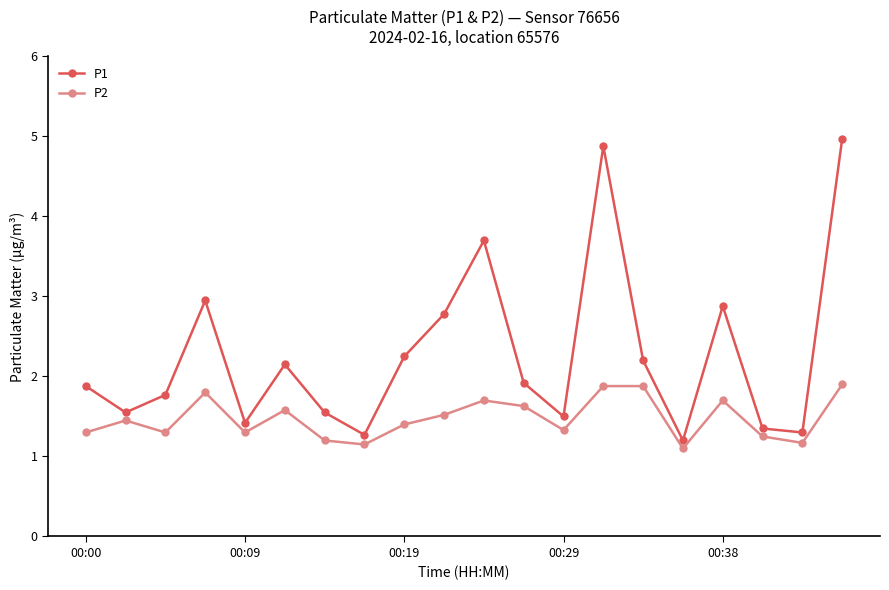

What is the value of the P2 point at the 4th from the left?

1.8